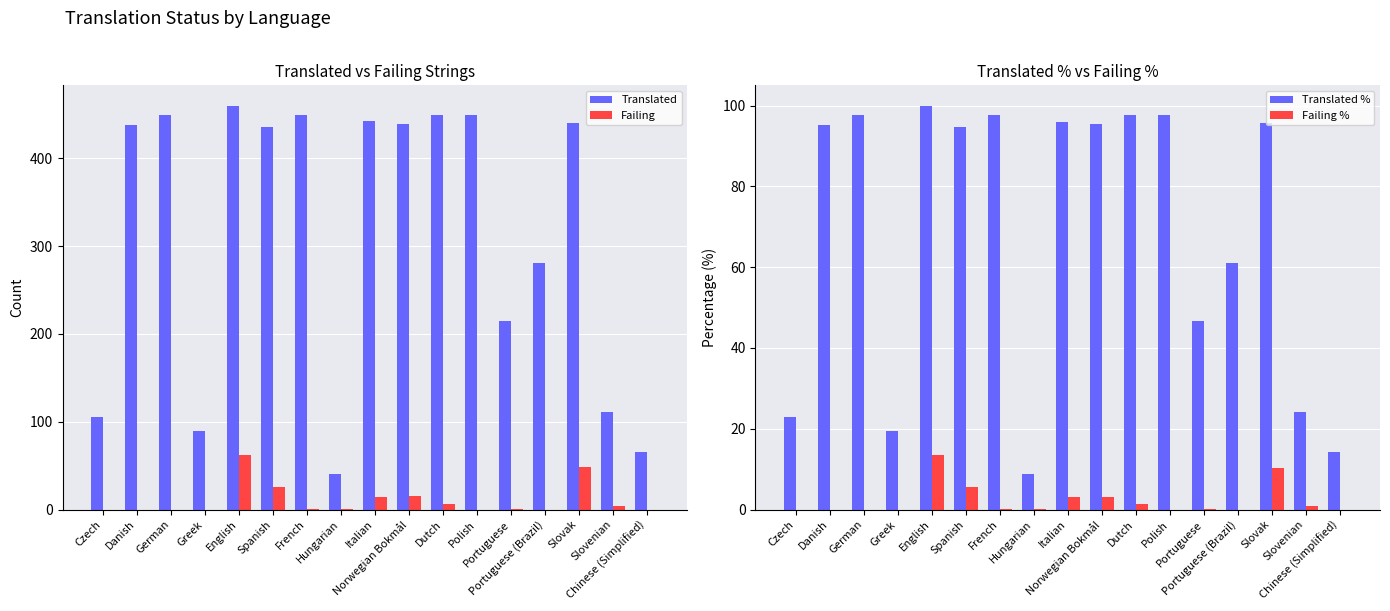

Reading left to right, transcribe all the data shown in this chart.

Translated: Czech=105.0	Danish=438.0	German=449.0	Greek=90.0	English=460.0	Spanish=436.0	French=449.0	Hungarian=41.0	Italian=442.0	Norwegian Bokmål=439.0	Dutch=449.0	Polish=449.0	Portuguese=215.0	Portuguese (Brazil)=281.0	Slovak=440.0	Slovenian=111.0	Chinese (Simplified)=66.0
Failing: Czech=0.0	Danish=0.0	German=0.0	Greek=0.0	English=62.0	Spanish=26.0	French=1.0	Hungarian=1.0	Italian=14.0	Norwegian Bokmål=15.0	Dutch=6.0	Polish=0.0	Portuguese=1.0	Portuguese (Brazil)=0.0	Slovak=48.0	Slovenian=4.0	Chinese (Simplified)=0.0
Translated %: Czech=22.8	Danish=95.2	German=97.6	Greek=19.5	English=100.0	Spanish=94.7	French=97.6	Hungarian=8.9	Italian=96.0	Norwegian Bokmål=95.4	Dutch=97.6	Polish=97.6	Portuguese=46.7	Portuguese (Brazil)=61.0	Slovak=95.6	Slovenian=24.1	Chinese (Simplified)=14.3
Failing %: Czech=0.0	Danish=0.0	German=0.0	Greek=0.0	English=13.4	Spanish=5.6	French=0.2	Hungarian=0.2	Italian=3.0	Norwegian Bokmål=3.2	Dutch=1.3	Polish=0.0	Portuguese=0.2	Portuguese (Brazil)=0.0	Slovak=10.4	Slovenian=0.8	Chinese (Simplified)=0.0